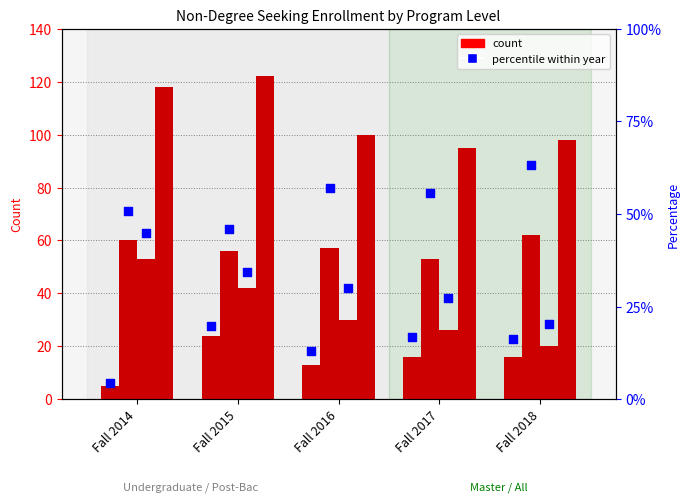

At which category is the sum across all series the highest?

Fall 2015